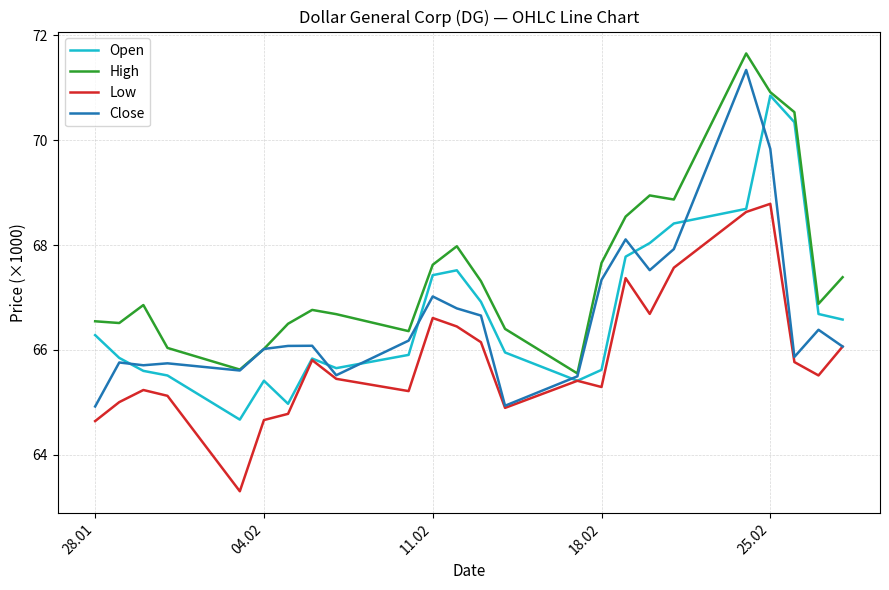

True or false: Open has more than 1 interior local peaks.

True